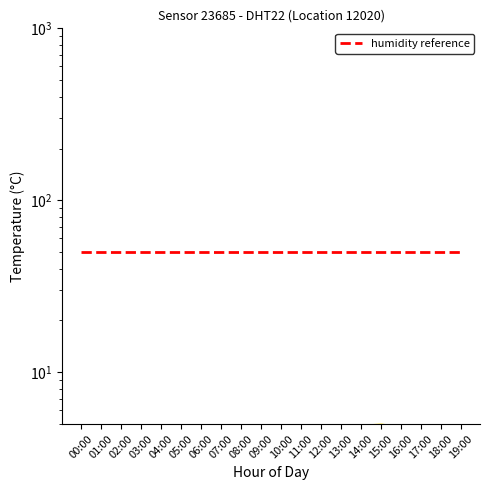

Which label corresponds to the largest value in the chart?

15:00